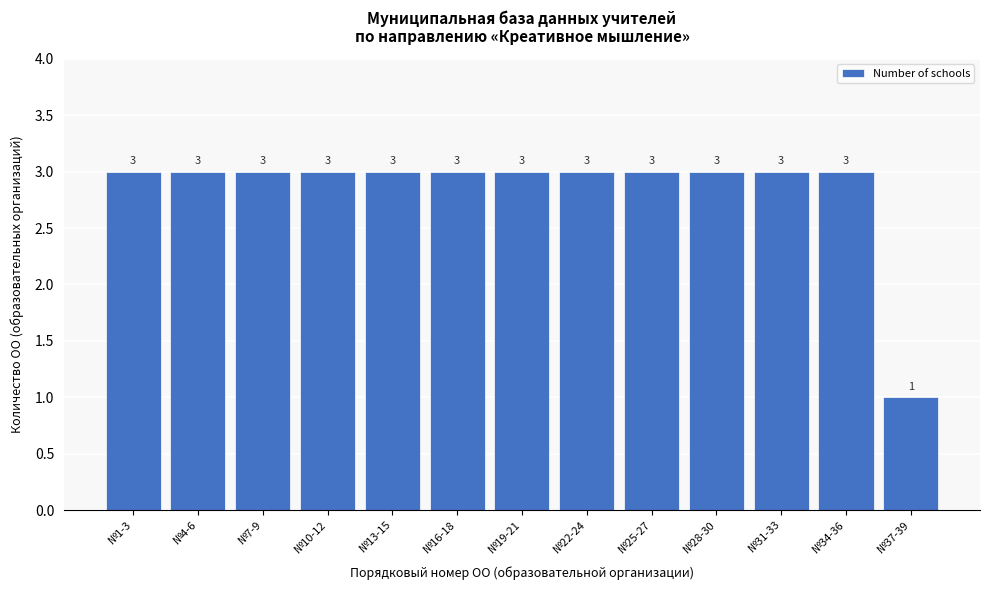

Reading left to right, list all the values displayed in this chart.

3	3	3	3	3	3	3	3	3	3	3	3	1